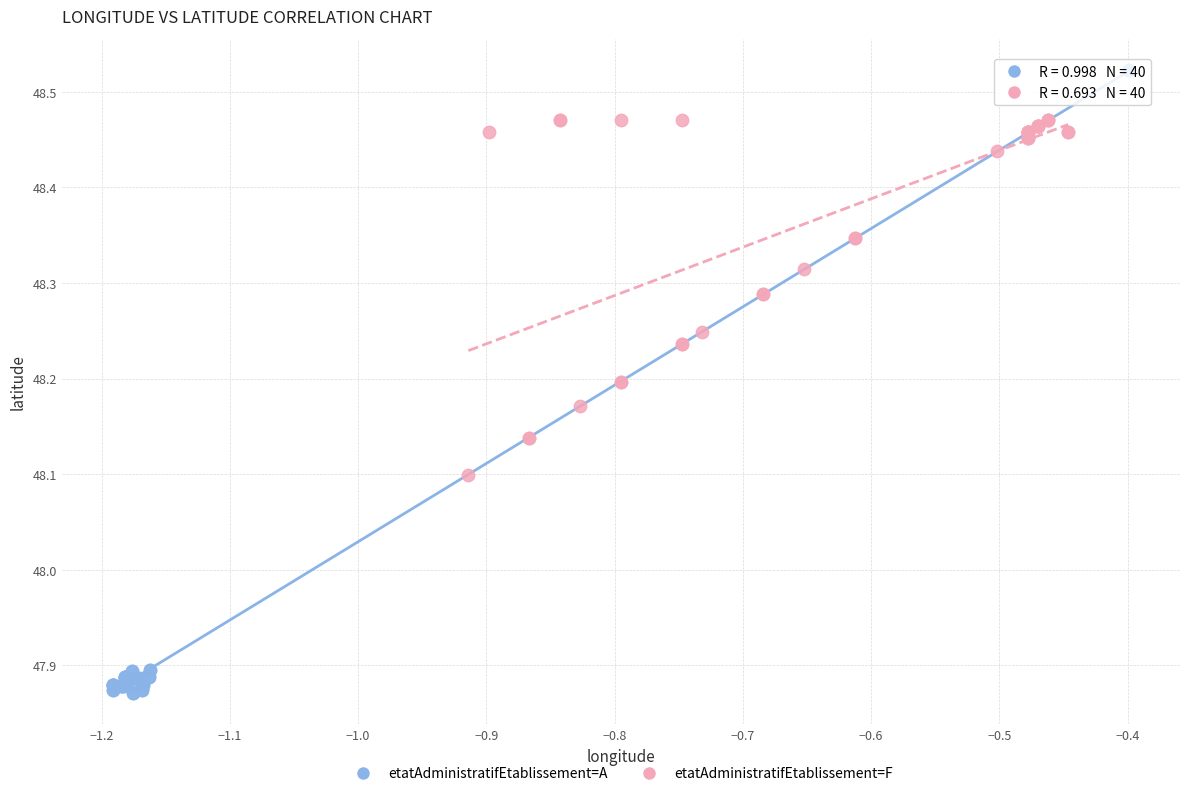

Which series reaches the minimum Y coordinate?

etatAdministratifEtablissement=A